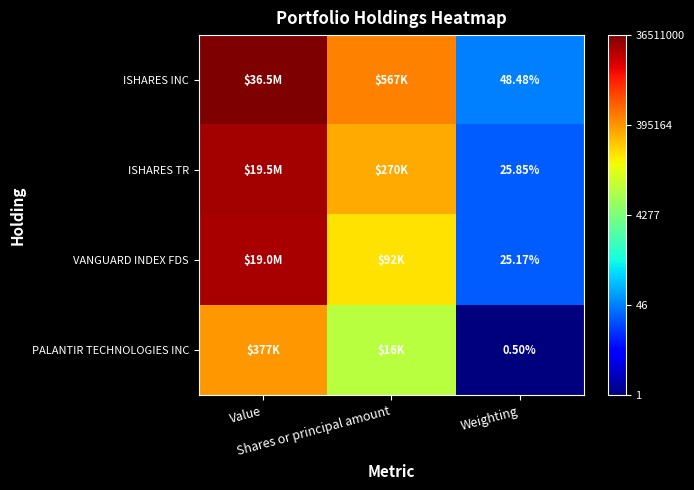

Where does the VANGUARD INDEX FDS series first go above 4?

Value